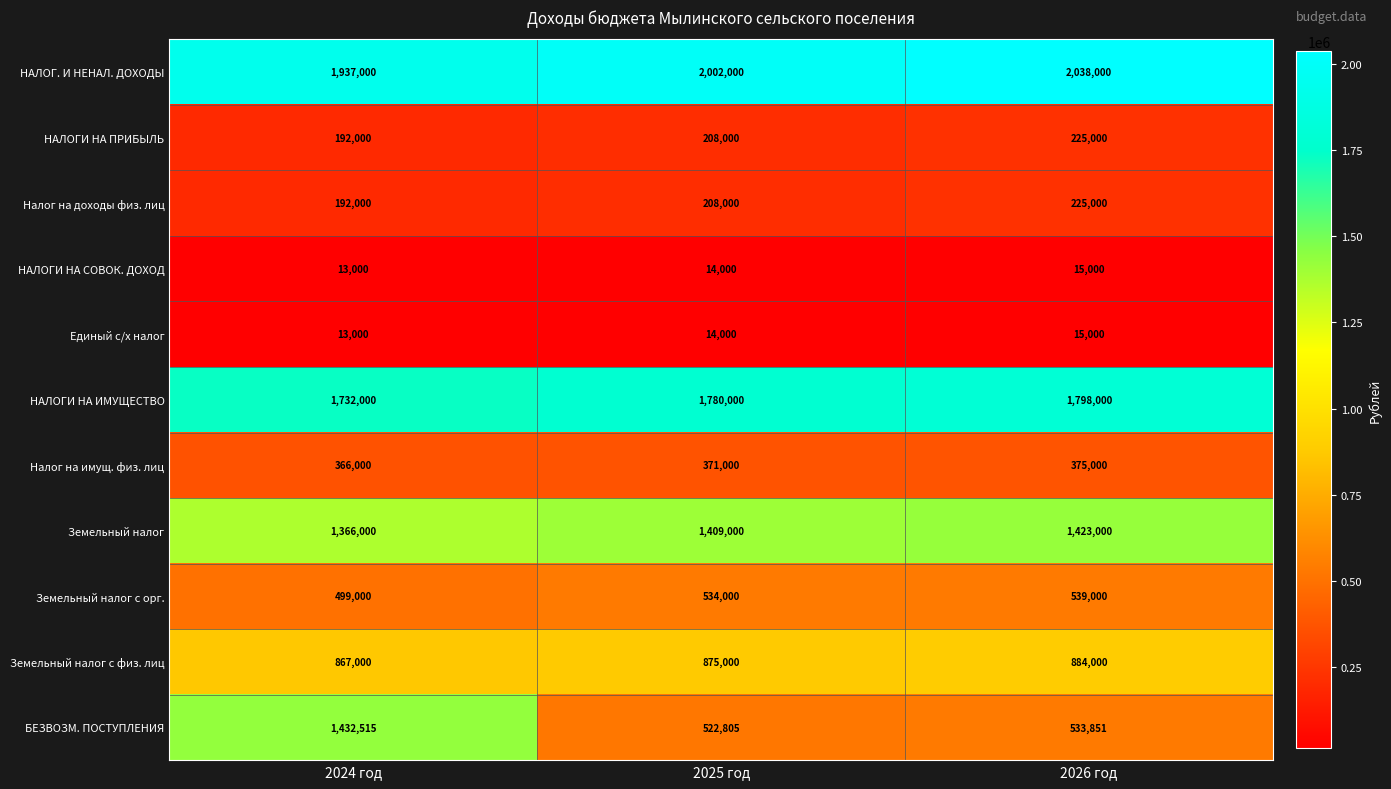

What is the maximum value shown in the chart?

2038000